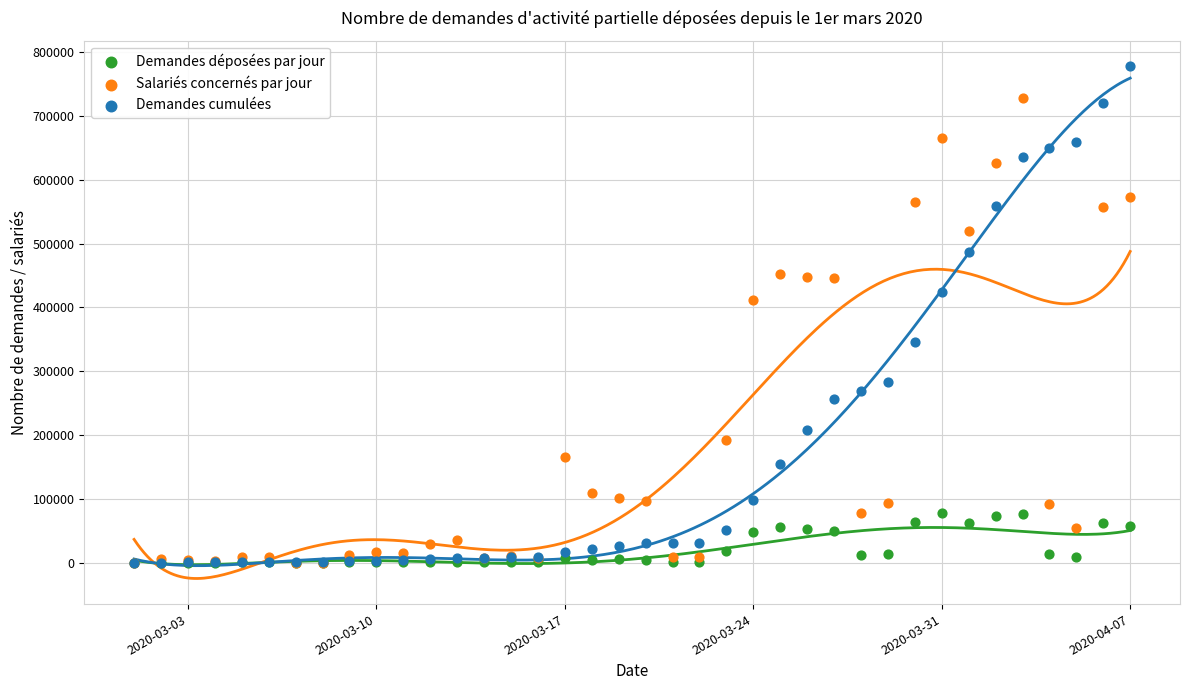

Across all series, what Y value is closest to 388771?

411298